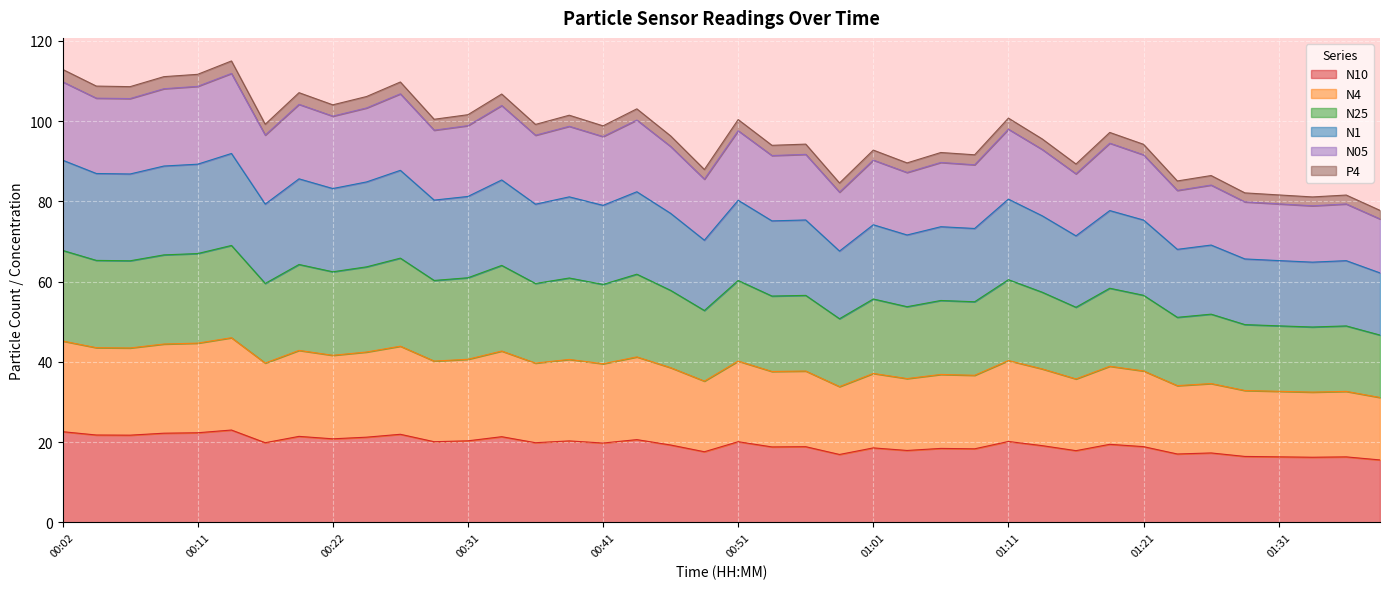

How many lines are shown in the chart?

6